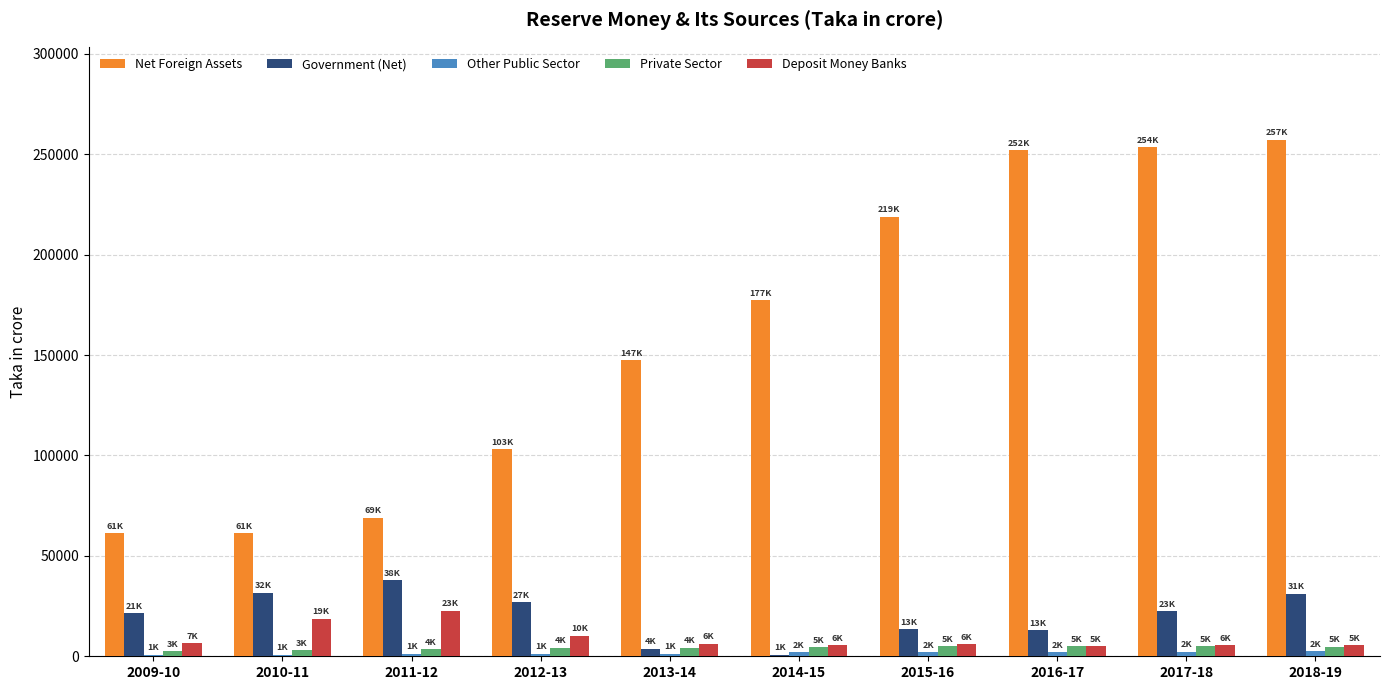

Count the number of categories in the chart.

10